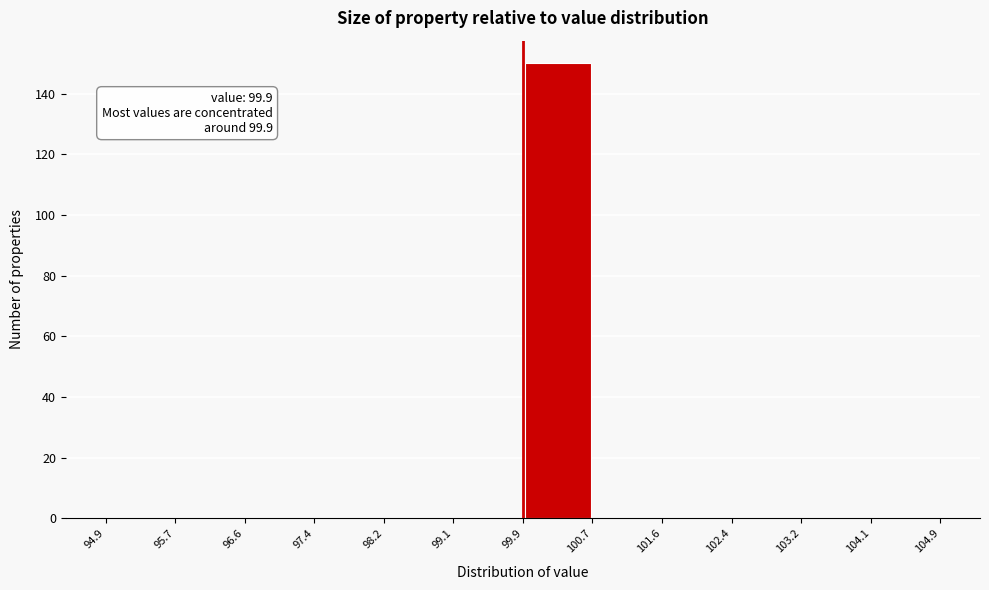

Which range on the x-axis has the tallest bar?

99.9 to 100.7